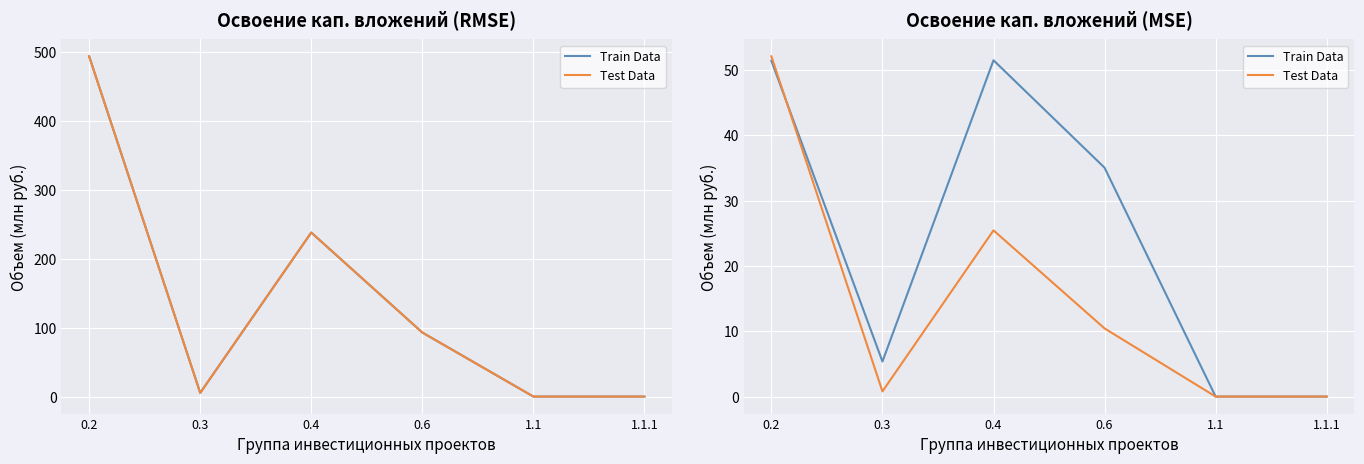

What is the label of the 6th point from the right?

0.2